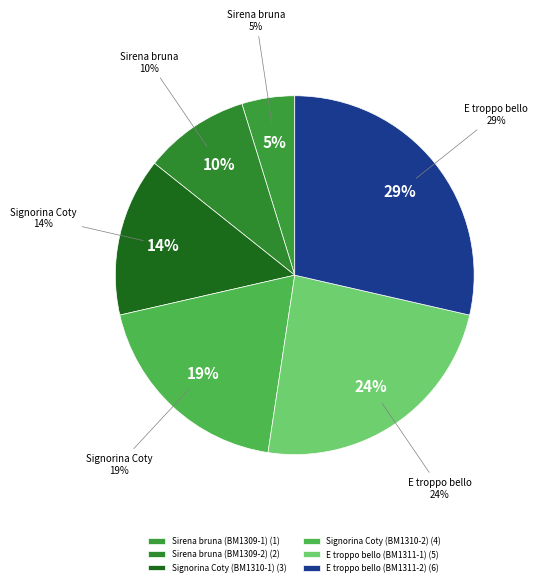

Is there any slice that represents more than half of the pie?

No